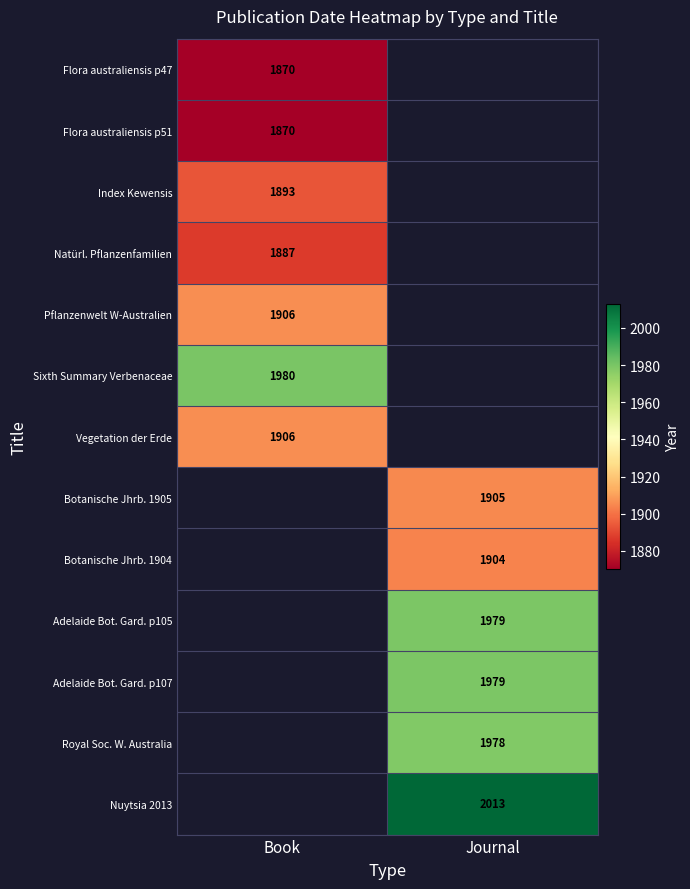

Which has a higher value, Journal or Book?

Book